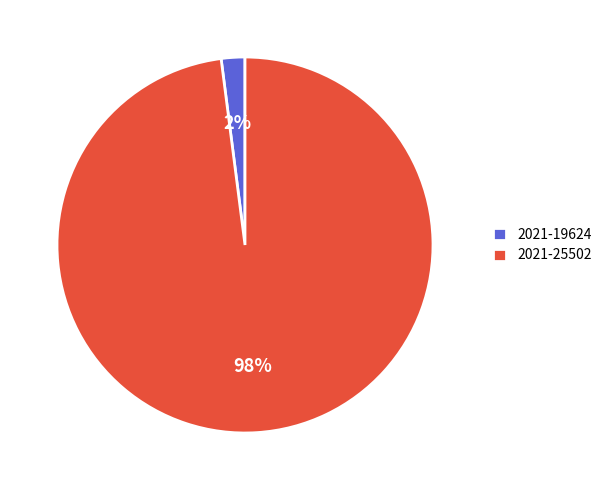

True or false: 2021-19624 accounts for 2% of the total.

True